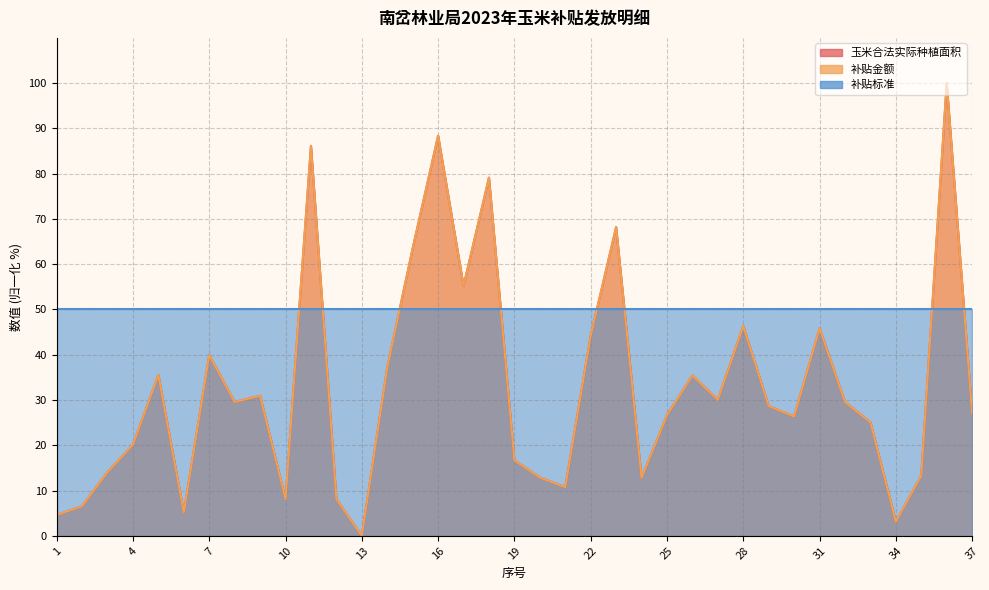

Rank the categories by 补贴金额 value from lowest to highest.

13, 34, 1, 6, 2, 10, 12, 21, 24, 20, 35, 3, 19, 4, 33, 30, 25, 37, 29, 8, 32, 27, 9, 26, 5, 14, 7, 22, 31, 28, 17, 15, 23, 18, 11, 16, 36